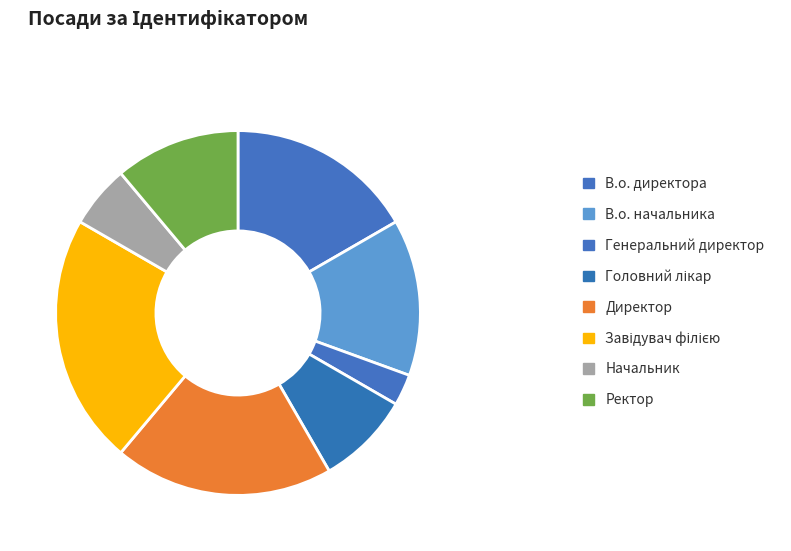

To the nearest percent, what is the difference between the В.о. директора and Генеральний директор slice percentages?

14%